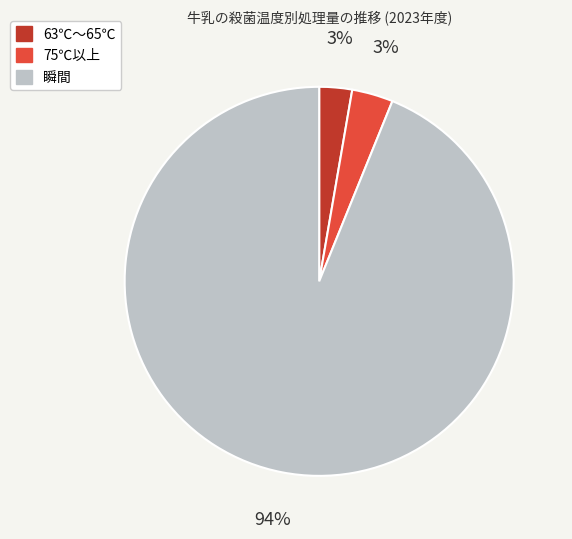

To the nearest percent, what percentage of the pie is 75℃以上?

3%